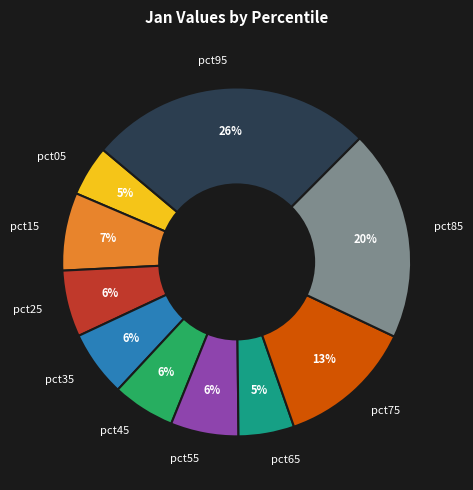

To the nearest percent, what percentage of the pie is pct45?

6%